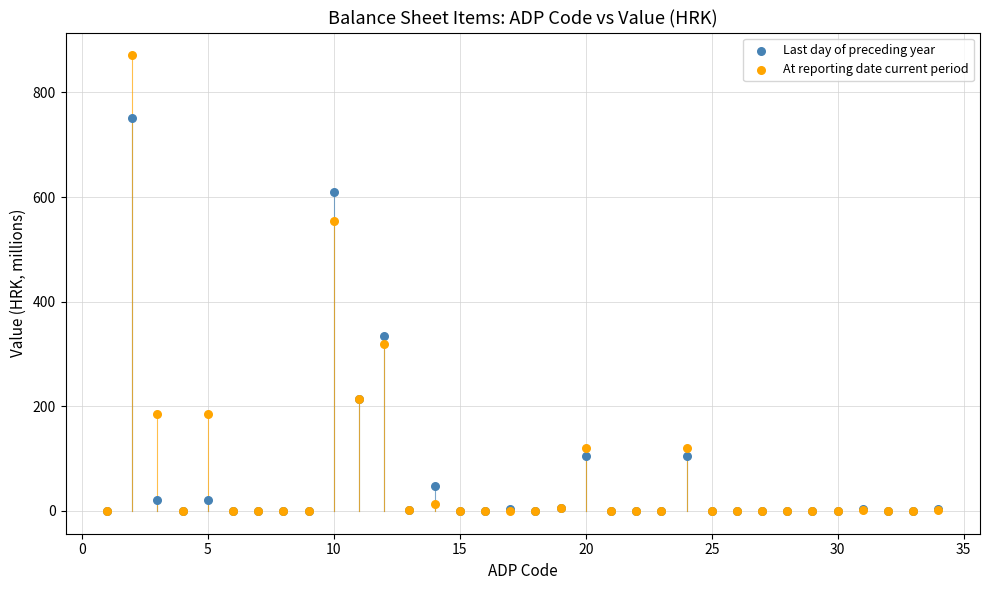

In the Last day of preceding year series, what Y value is closest to 375?

335.1